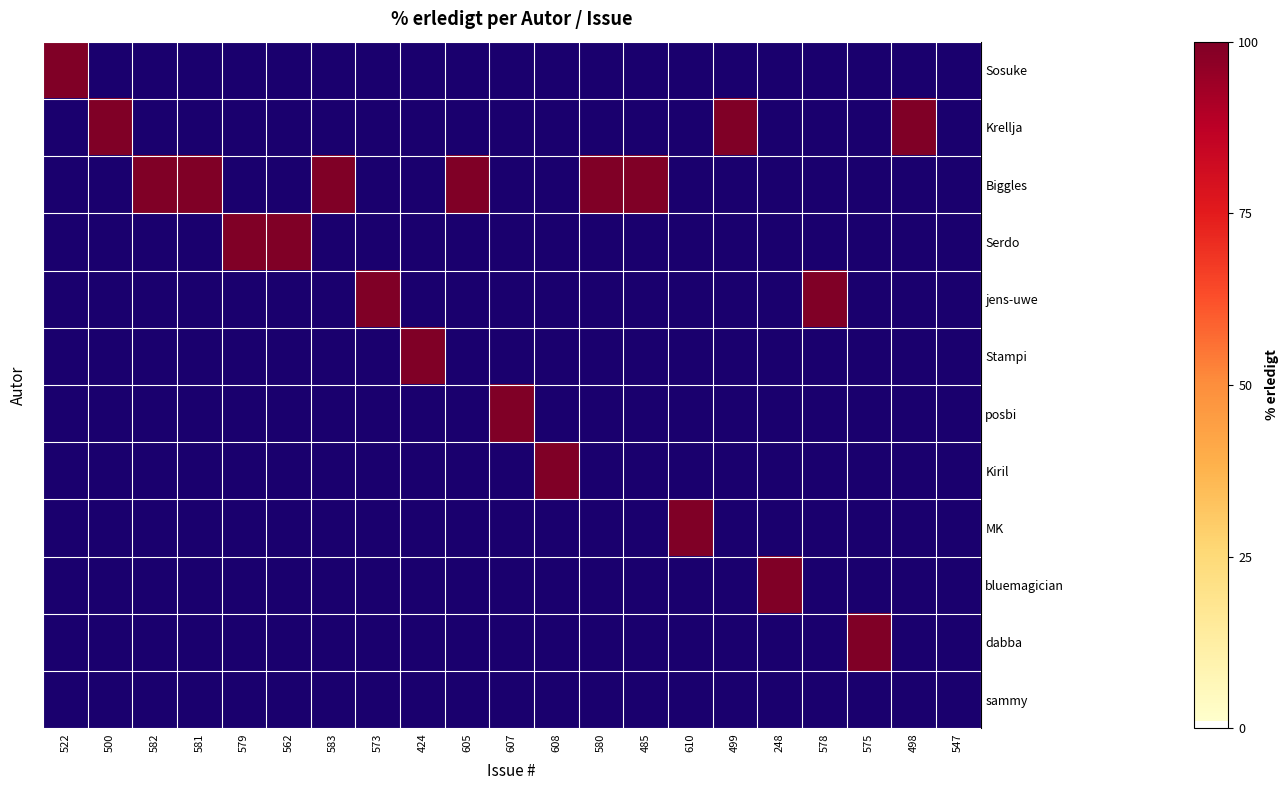

Count the number of categories in the chart.

21